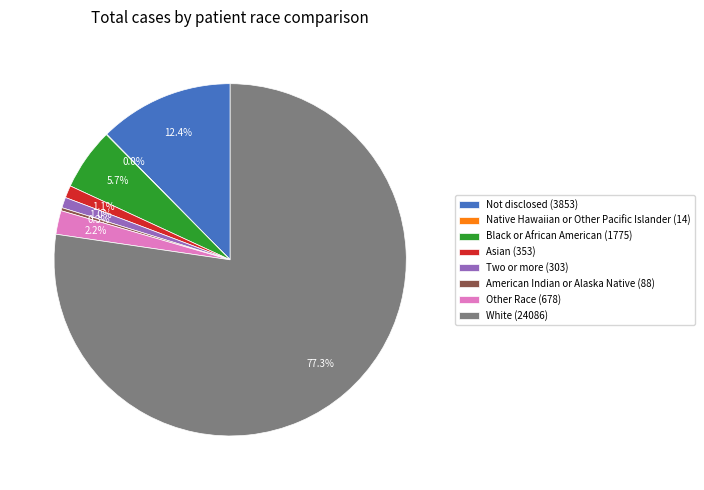

To the nearest percent, what portion does Two or more represent?

1%